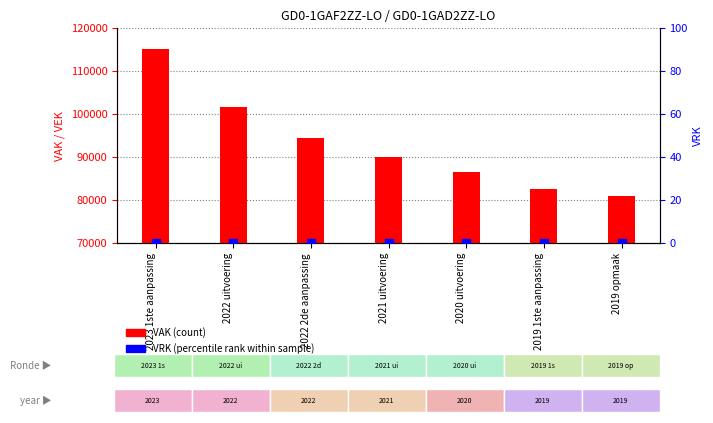

What are all the series names shown in the legend?

VAK, VRK